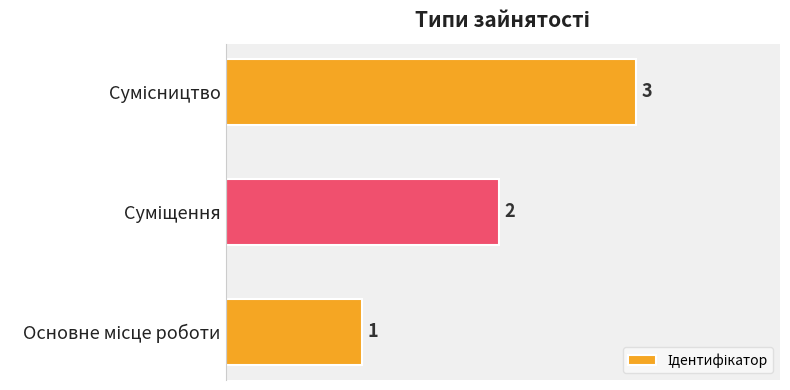

Count the values in the range 1 to 3.

3